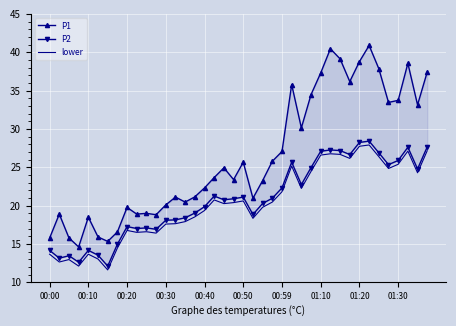

What is the total value across all series at 25?

86.6